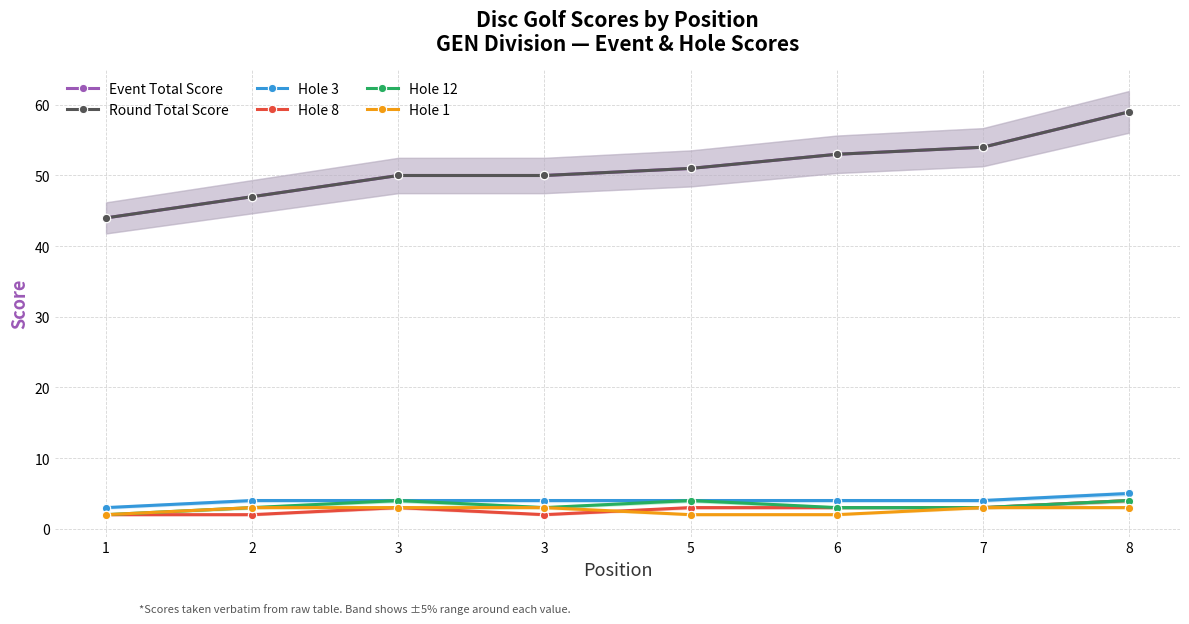

Count the number of data series in this chart.

6